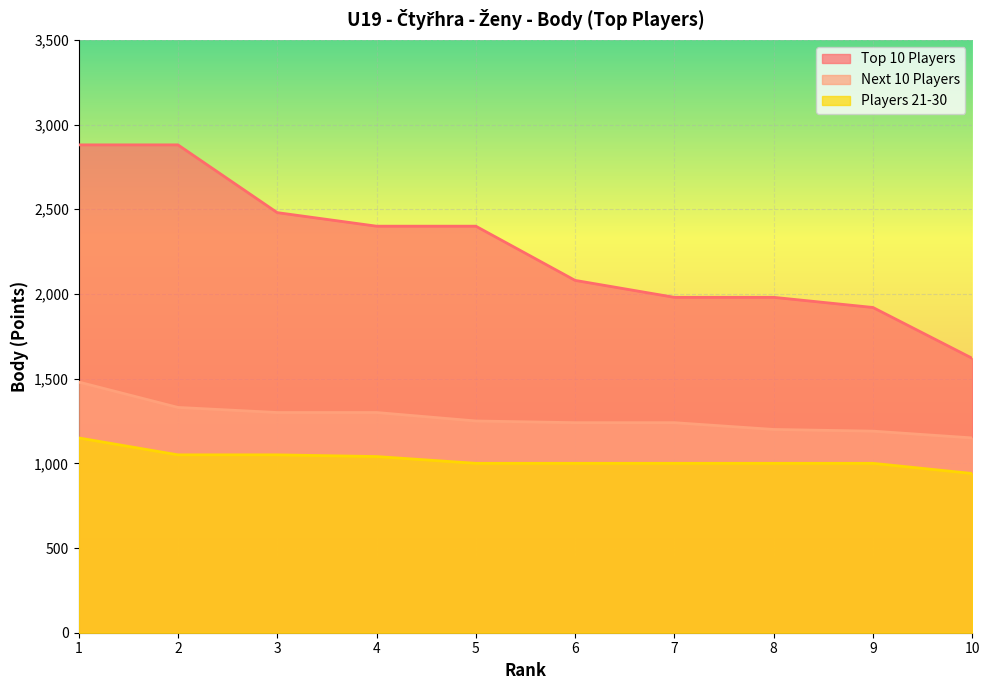

The value of Players 21-30 at 7 is 1418. True or false?

False